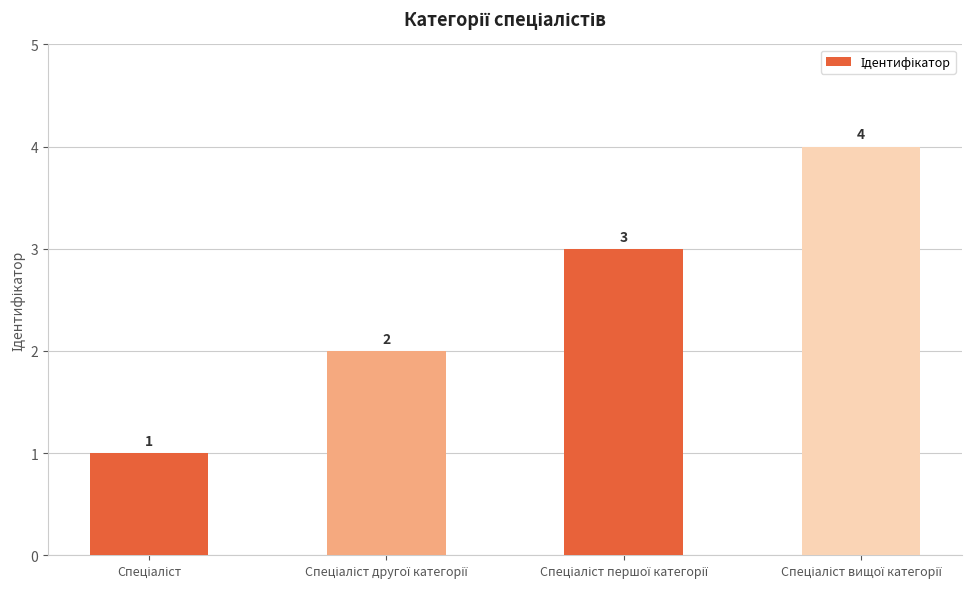

What is the difference between the maximum and minimum values?

3